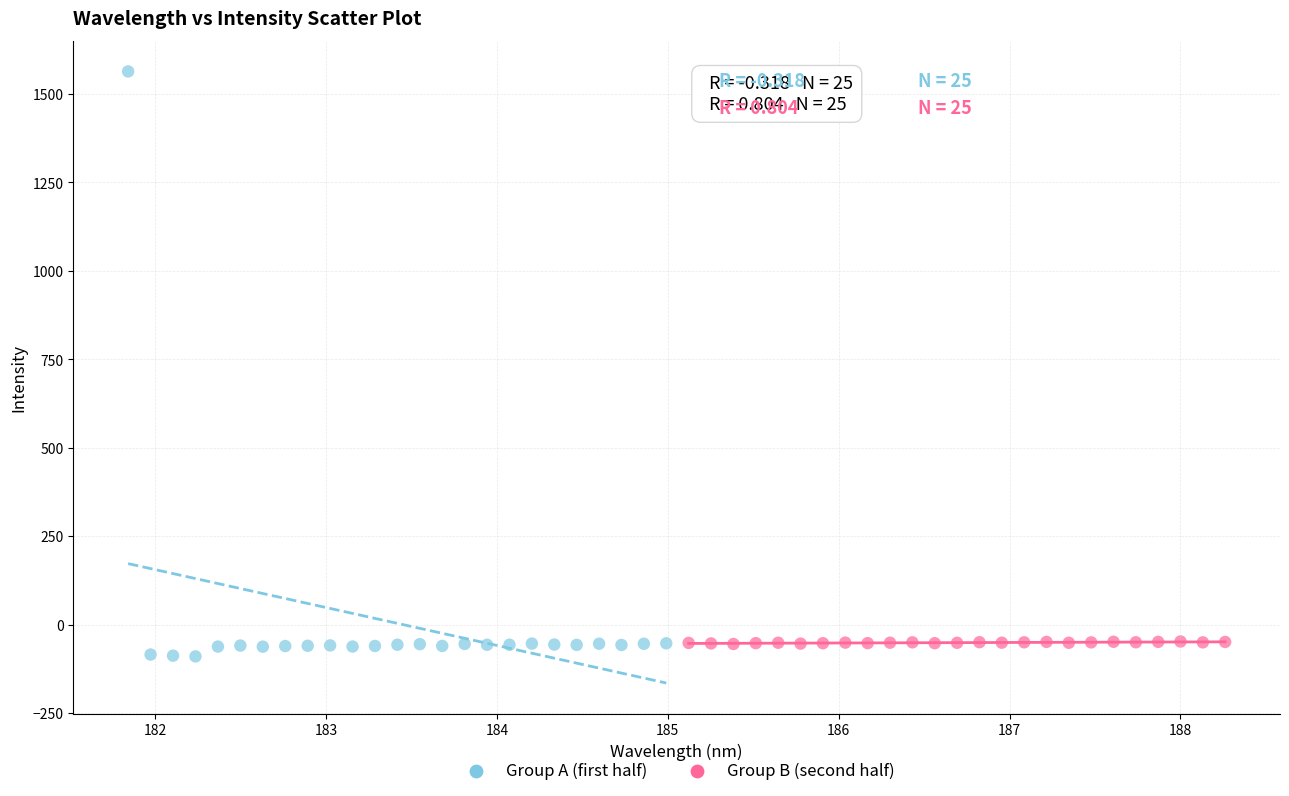

Which series contains the highest Y value?

Group A (first half)